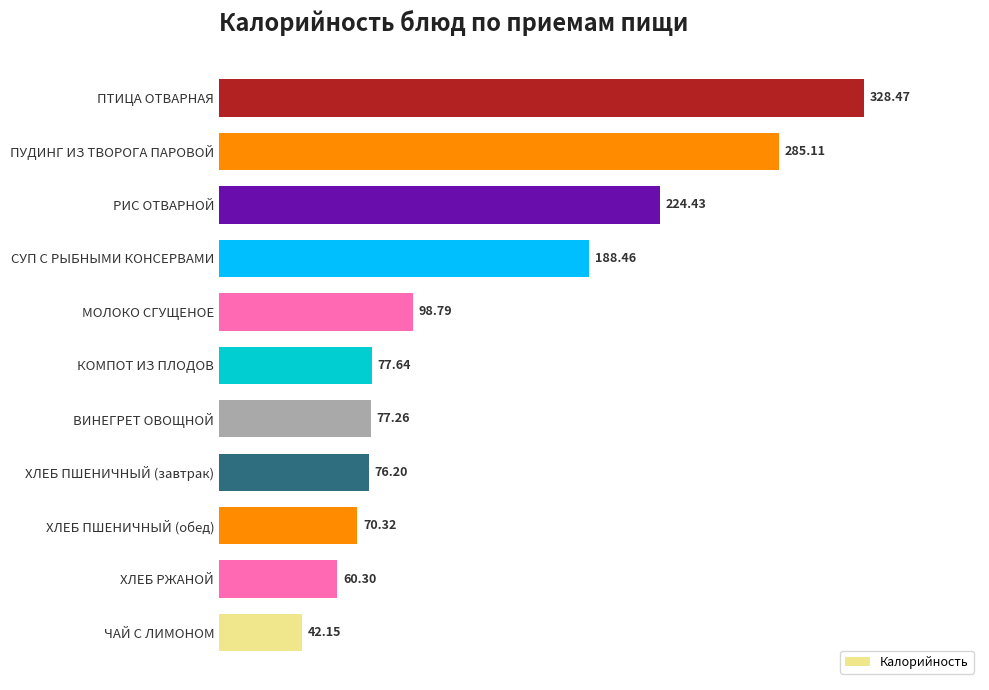

List the labels in order of value, largest first.

ПТИЦА ОТВАРНАЯ, ПУДИНГ ИЗ ТВОРОГА ПАРОВОЙ, РИС ОТВАРНОЙ, СУП С РЫБНЫМИ КОНСЕРВАМИ, МОЛОКО СГУЩЕНОЕ, КОМПОТ ИЗ ПЛОДОВ, ВИНЕГРЕТ ОВОЩНОЙ, ХЛЕБ ПШЕНИЧНЫЙ (завтрак), ХЛЕБ ПШЕНИЧНЫЙ (обед), ХЛЕБ РЖАНОЙ, ЧАЙ С ЛИМОНОМ